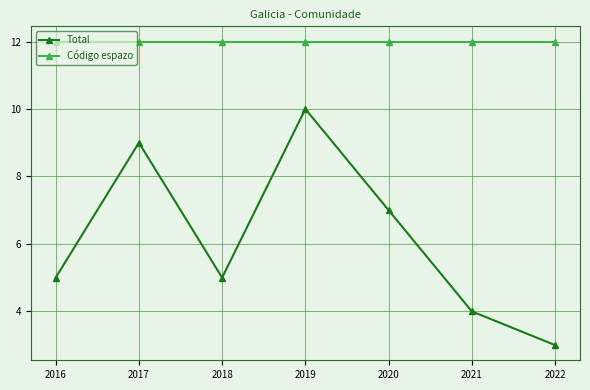

What is the sum of the Código espazo values at 2018 and 2021?

24